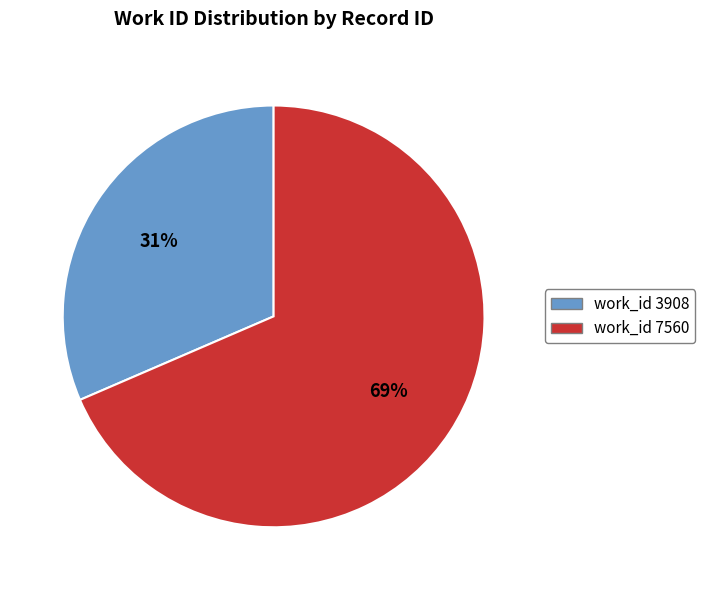

To the nearest percent, what percentage of the pie is work_id 7560?

69%